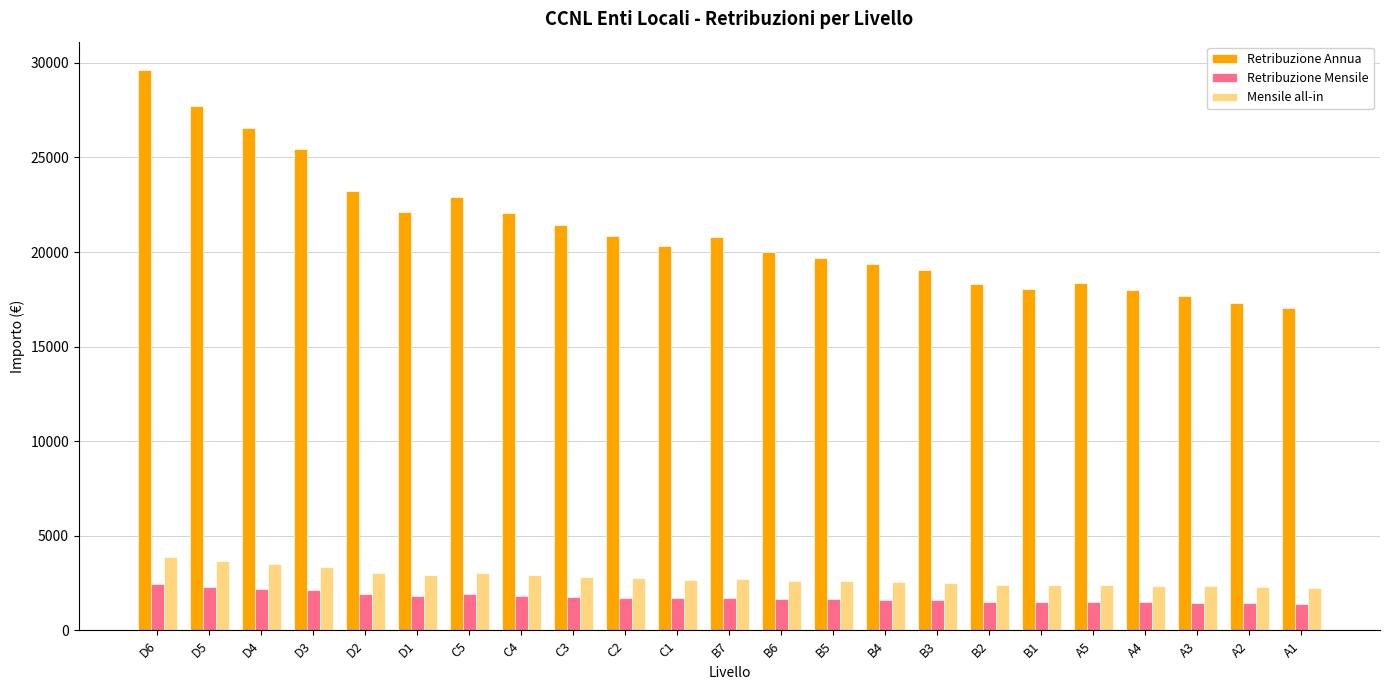

Which series has the widest spread of values?

Retribuzione Annua